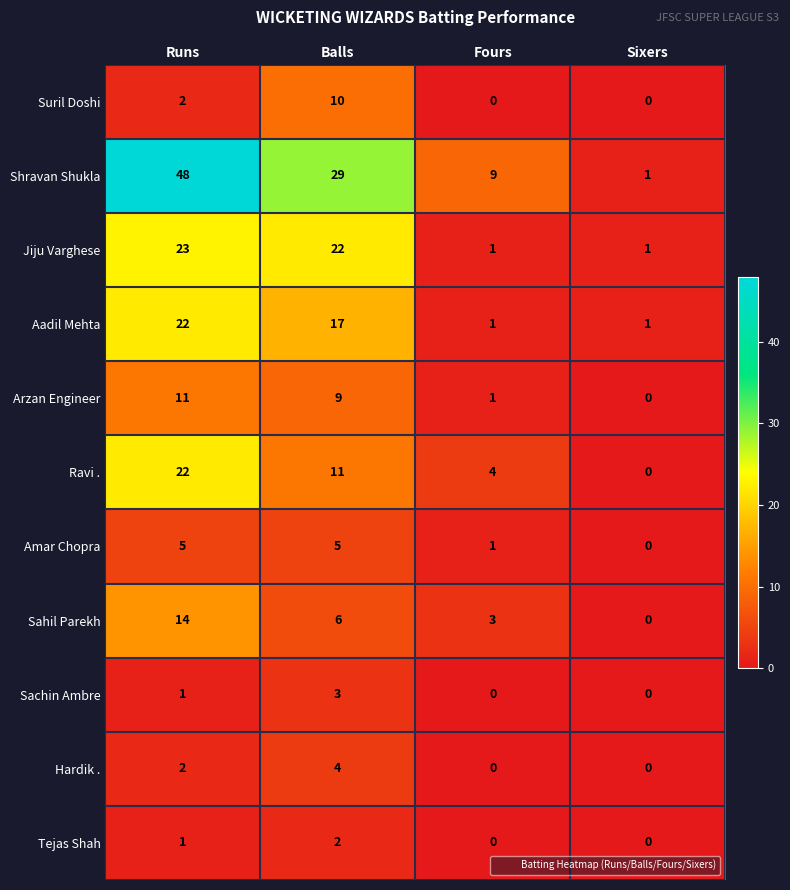

At which label is Jiju Varghese closest to 12?

Balls